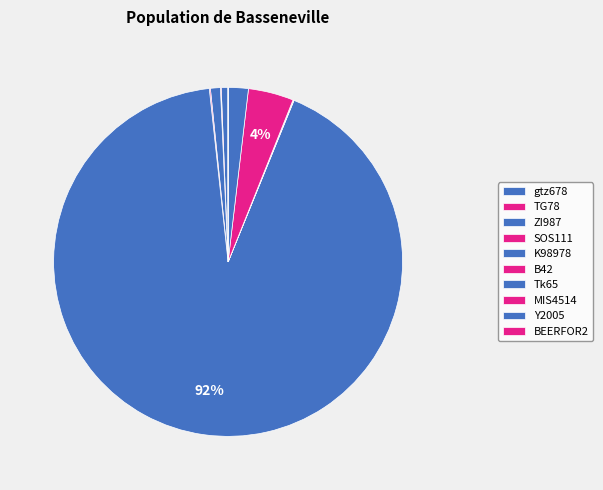

What is the change in value from gtz678 to B42?

-636